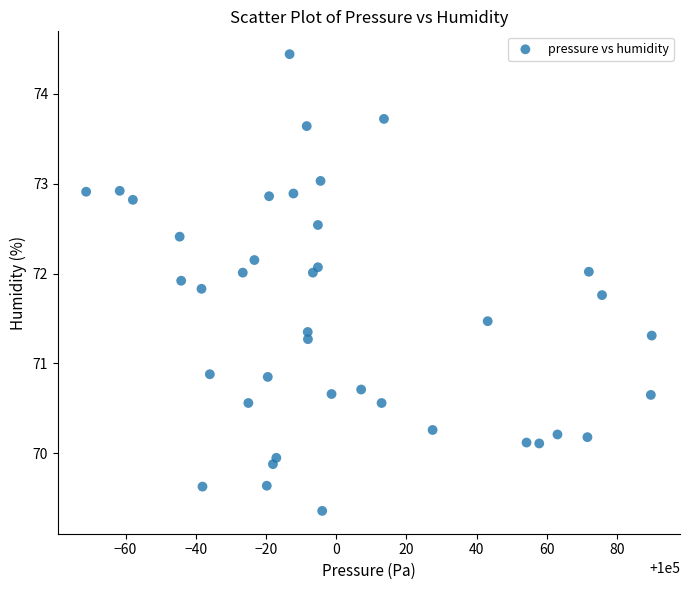

What is the range of Y values (max minus min)?

5.1